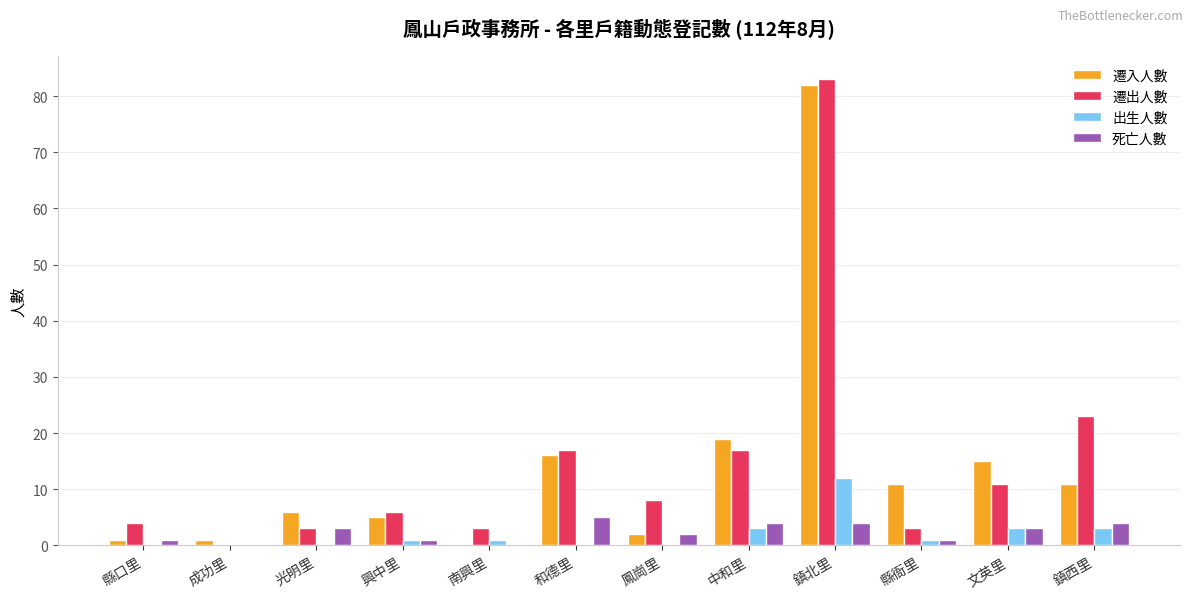

What is the difference between the 出生人數 values at 光明里 and 鎮北里?

12